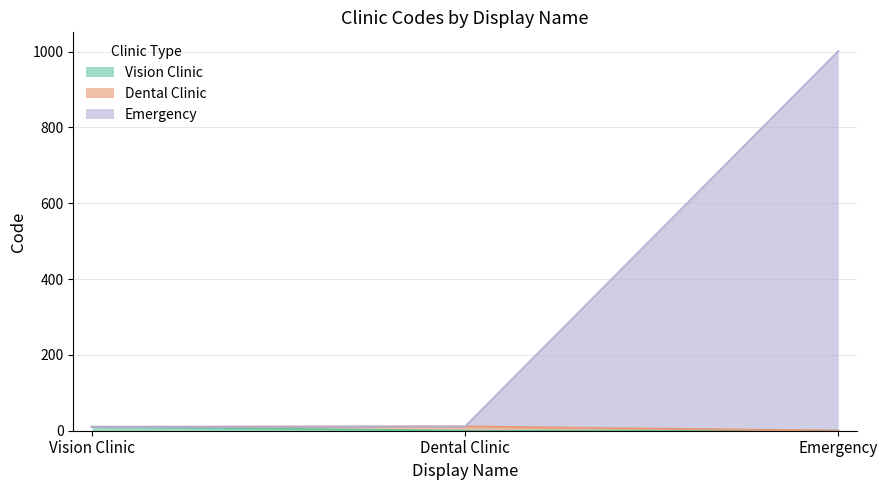

Which label corresponds to the largest value in the chart?

Emergency